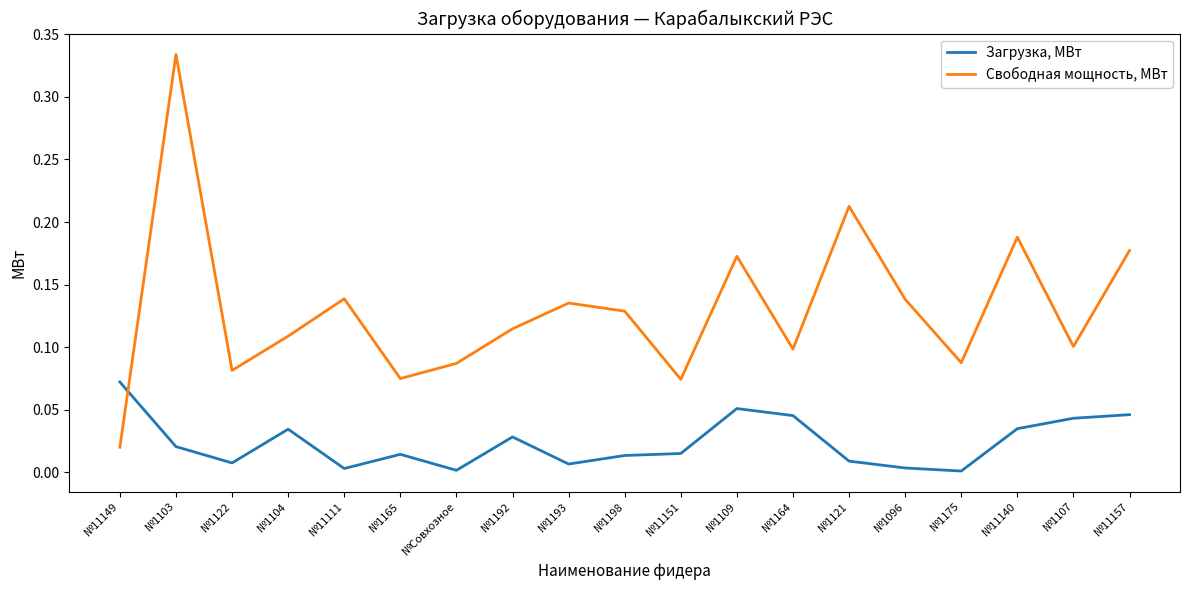

At which label does Свободная мощность, МВт reach its minimum?

№11149